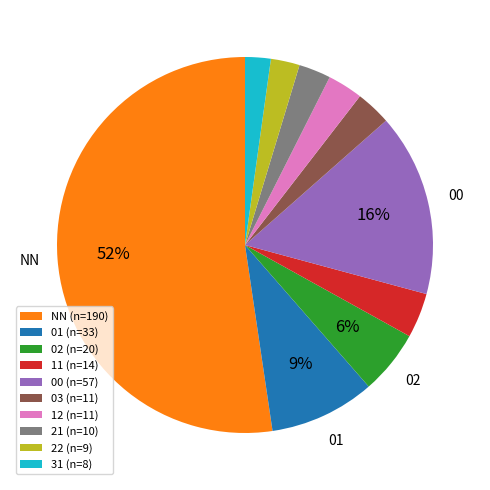

Is it true that 02 (n=20) is 14% of the pie?

False